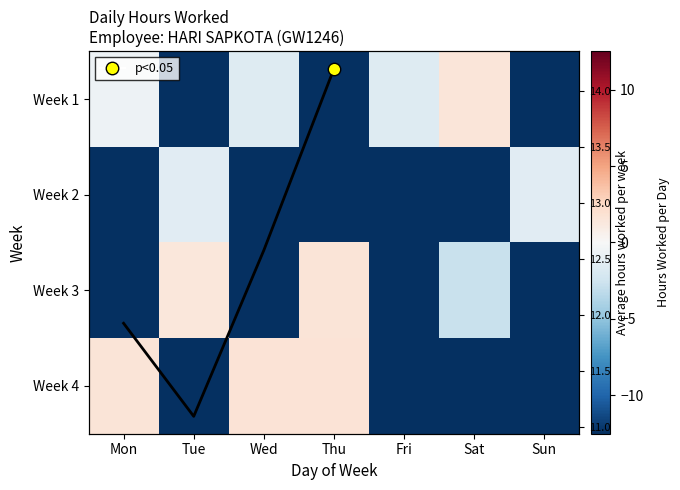

What is the highest value of the Week 1 series?

1.5